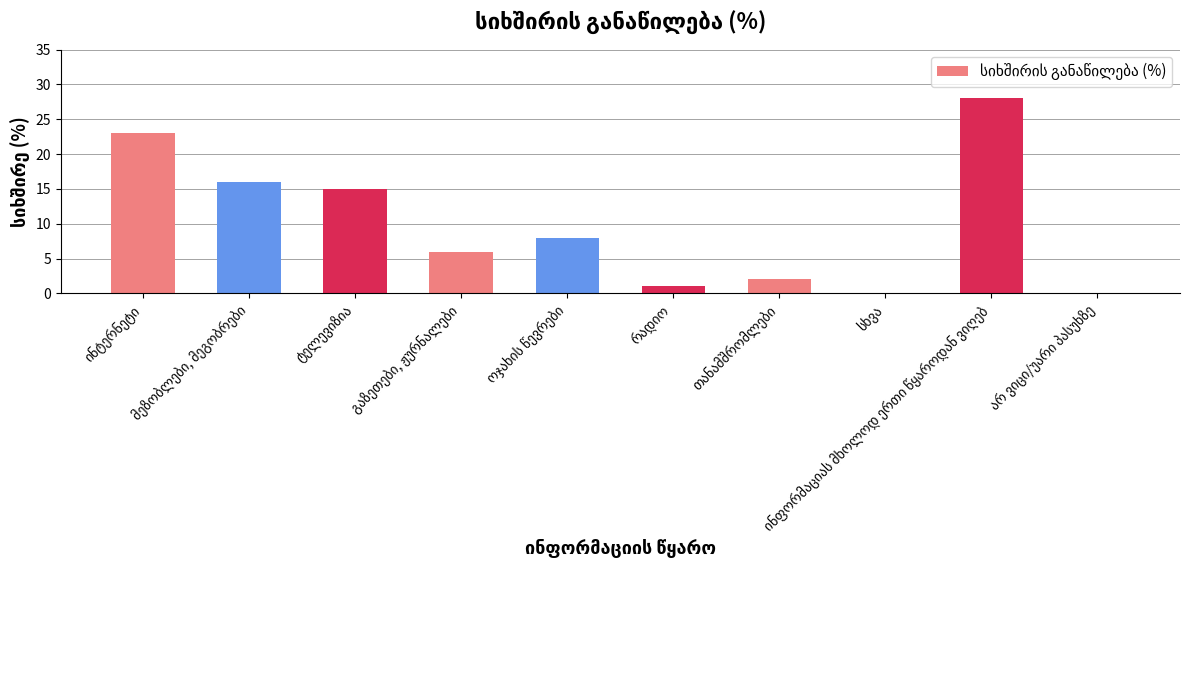

What is the greatest value displayed?

28